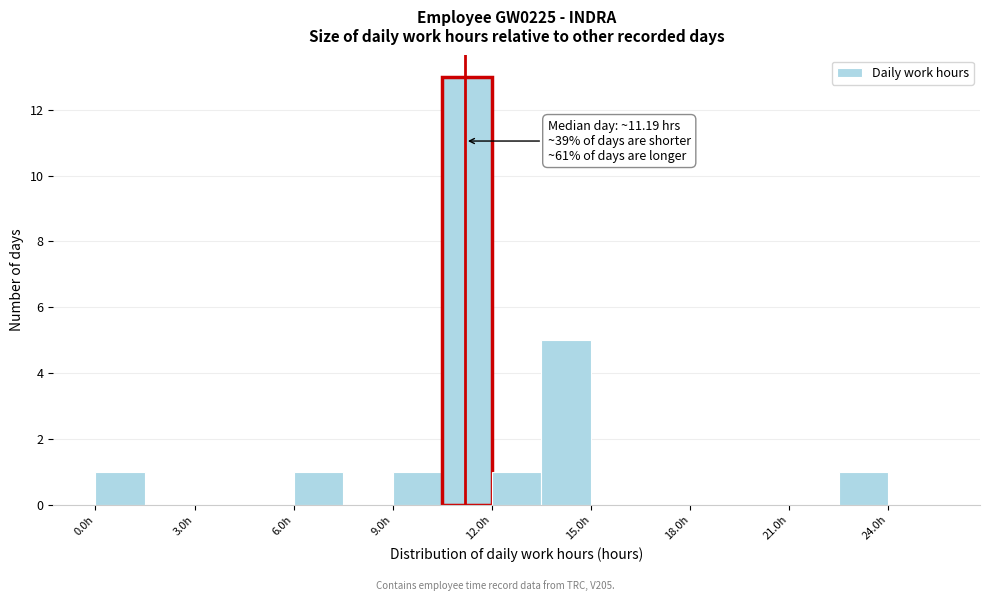

Around what value on the x-axis is the tallest bar? Give the approximate position of its centre, as read against the axis.

11.5